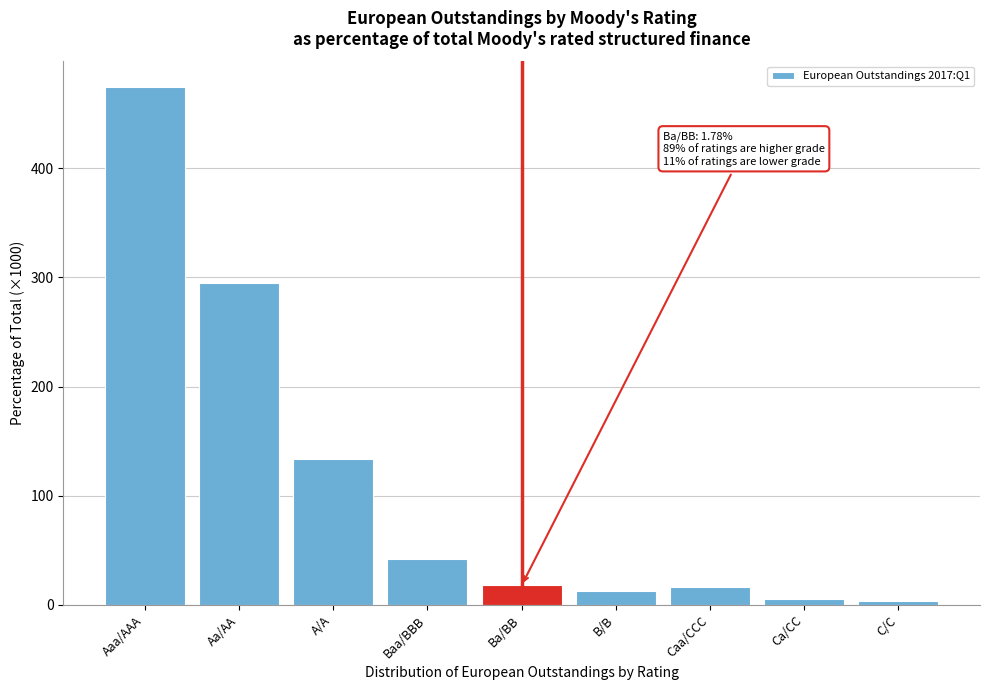

Which category has the highest value across all series?

Aaa/AAA